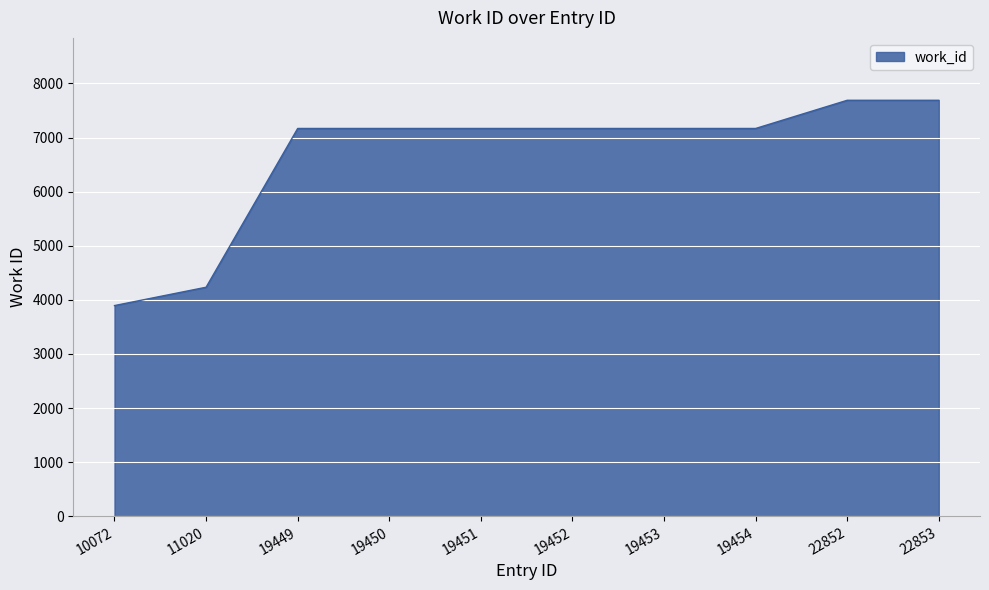

What is the sum of the values at 19454 and 19450?

14336